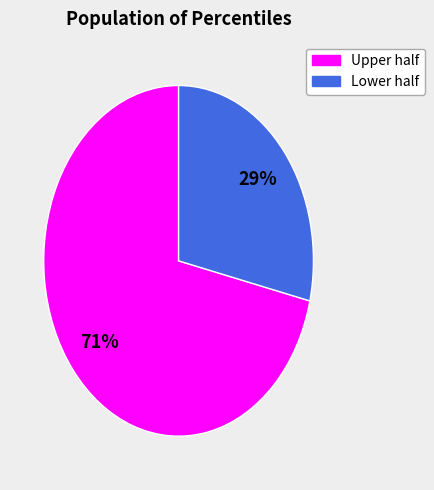

Count the number of slices in the pie.

2